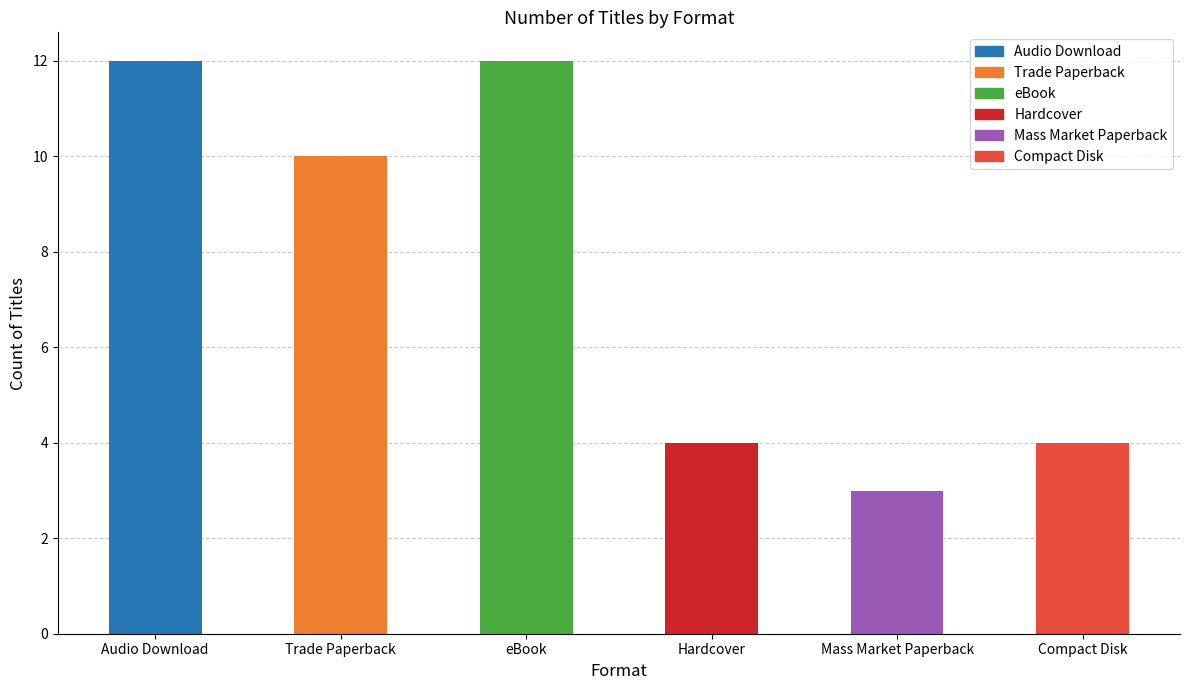

What is the minimum value shown in the chart?

3